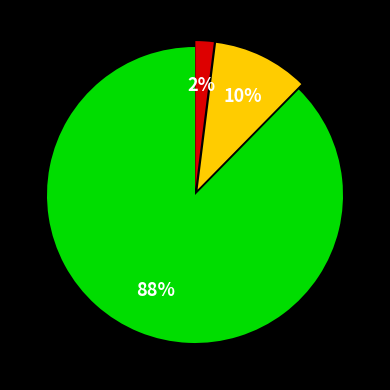

Is there a majority slice in this chart?

Yes